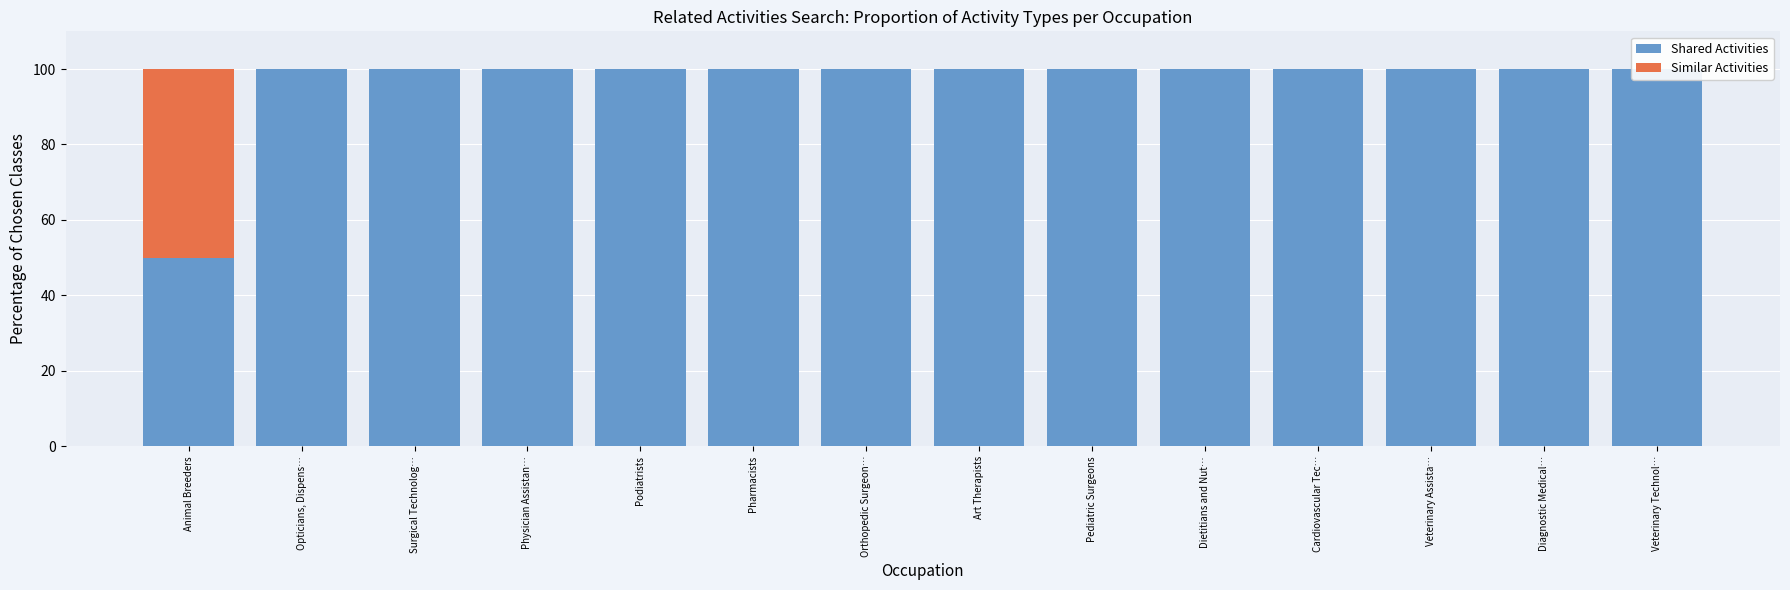

What is the total value across all series at Diagnostic Medical…?

100